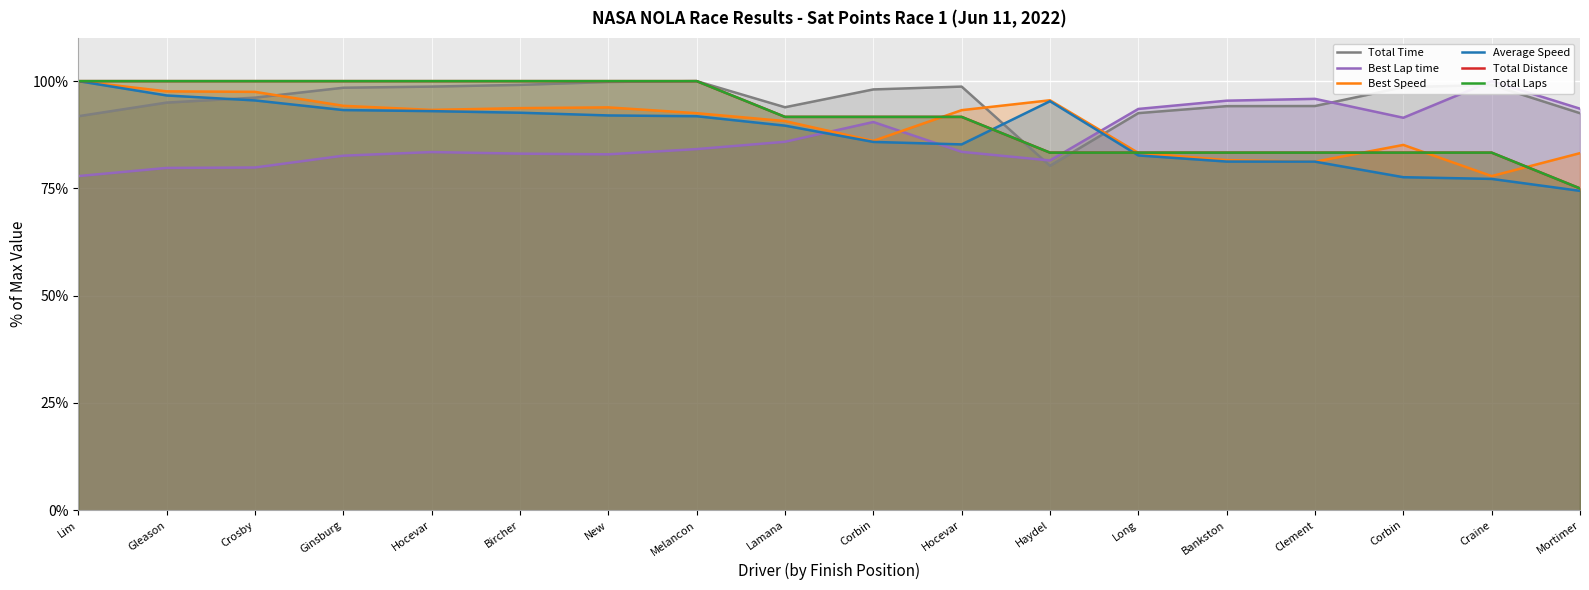

True or false: Total Laps has a value of 27.2 at Craine.

False